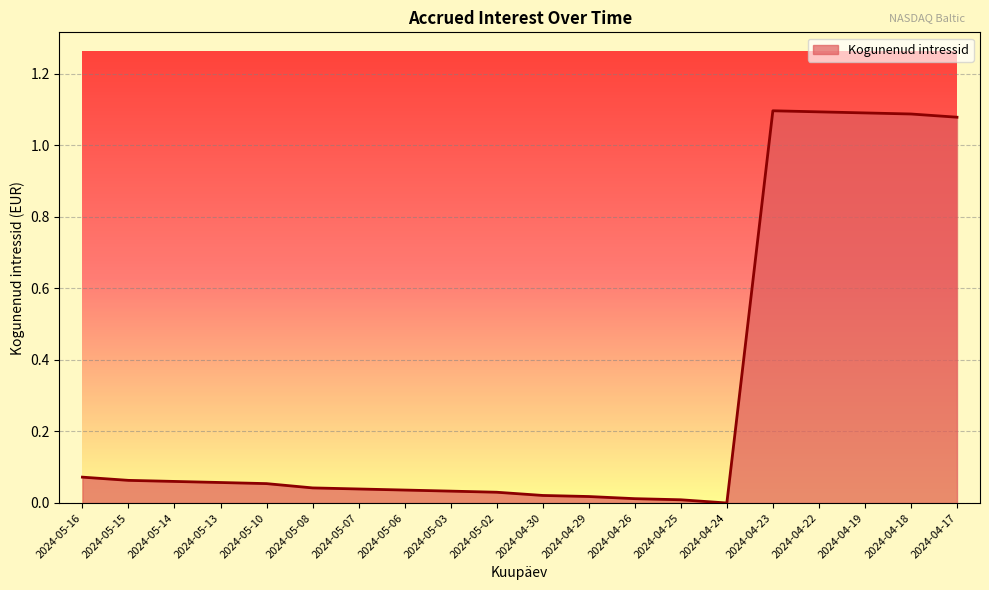

What position from the left is 2024-05-15?

2